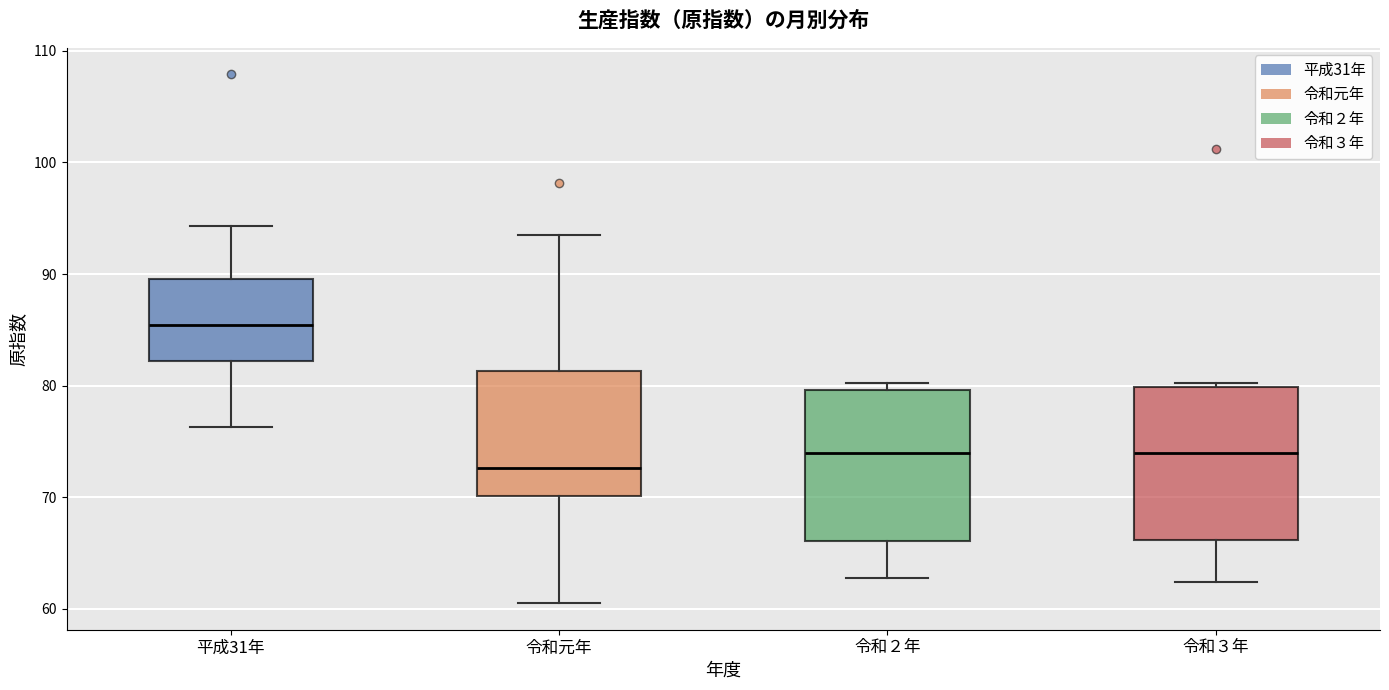

Reading left to right, read every box against the y-axis: the position of its median line, the range the box covers, and the ends of its whiskers. The values are not printed on the chart, so give them approximately, as read against the axis.

平成31年: median 85, box 82 to 90, whiskers 76 to 94
令和元年: median 73, box 70 to 81, whiskers 61 to 94
令和２年: median 74, box 66 to 80, whiskers 63 to 80 (just above the box's upper edge)
令和３年: median 74, box 66 to 80, whiskers 62 to 80 (just above the box's upper edge)